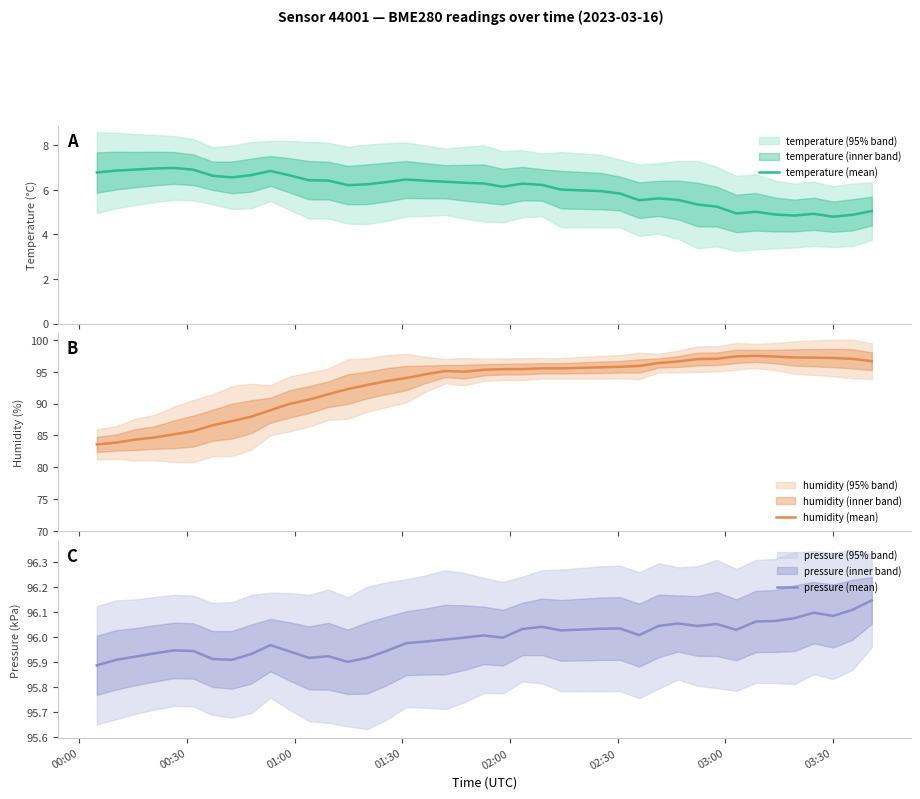

What is the difference between the maximum and minimum values in the pressure (mean) series?

0.3